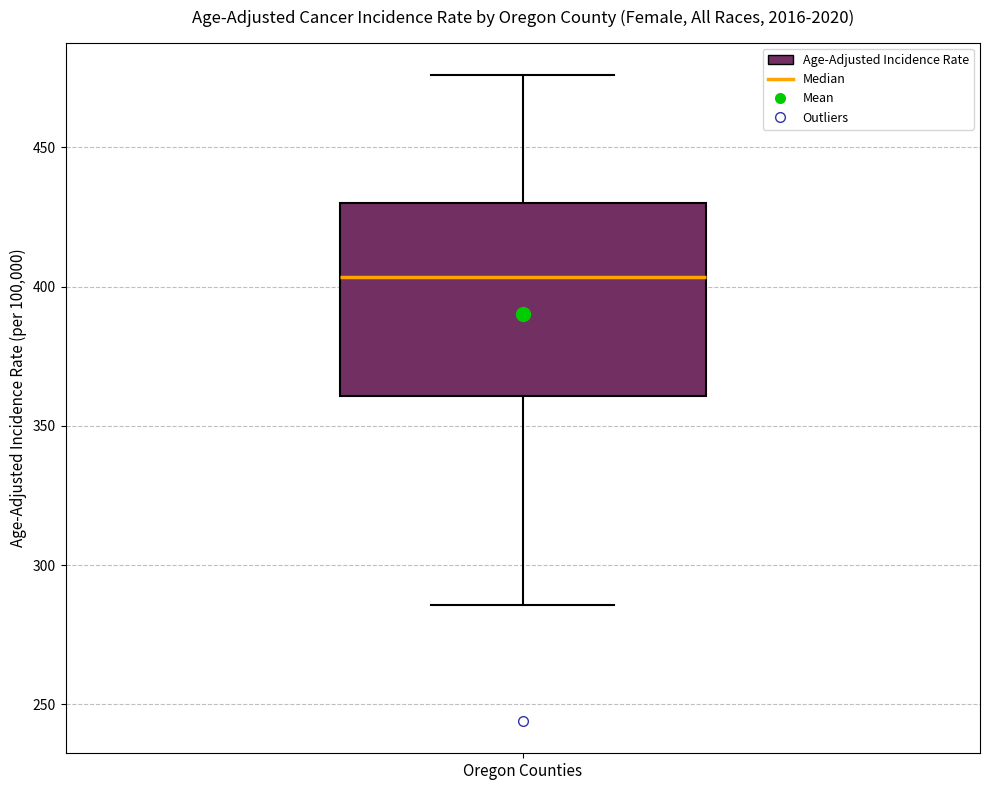

Read this box plot against the y-axis: the position of the median line, the range covered by the box, and the ends of both whiskers. The values are not printed on the chart, so give them approximately, as read against the axis.

median 405, box 360 to 430, whiskers 285 to 475